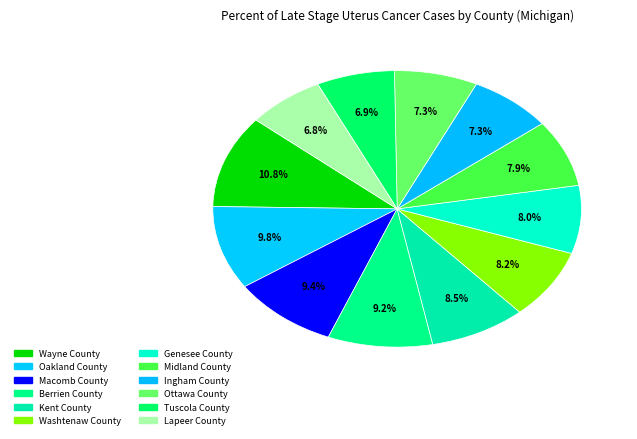

Do Wayne County and Tuscola County together represent more than half of the pie?

No